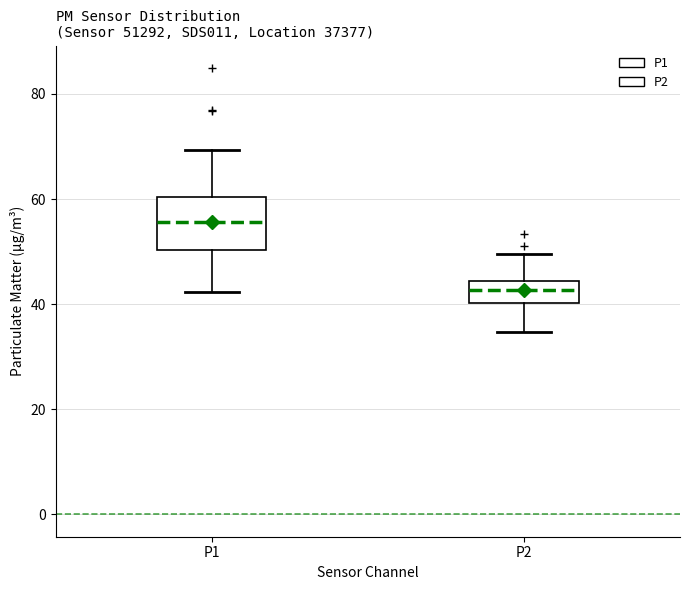

Reading left to right, read every box against the y-axis: the position of its median line, the range the box covers, and the ends of its whiskers. The values are not printed on the chart, so give them approximately, as read against the axis.

P1: median 56, box 50 to 60, whiskers 42 to 70
P2: median 42, box 40 to 44, whiskers 34 to 50